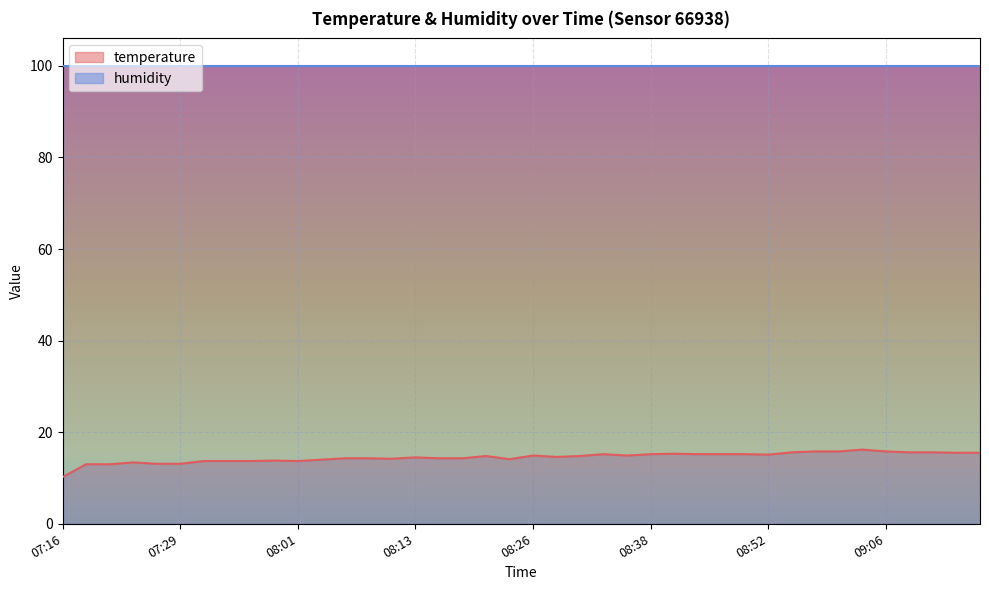

Does the chart display data point markers on the line(s)?

No